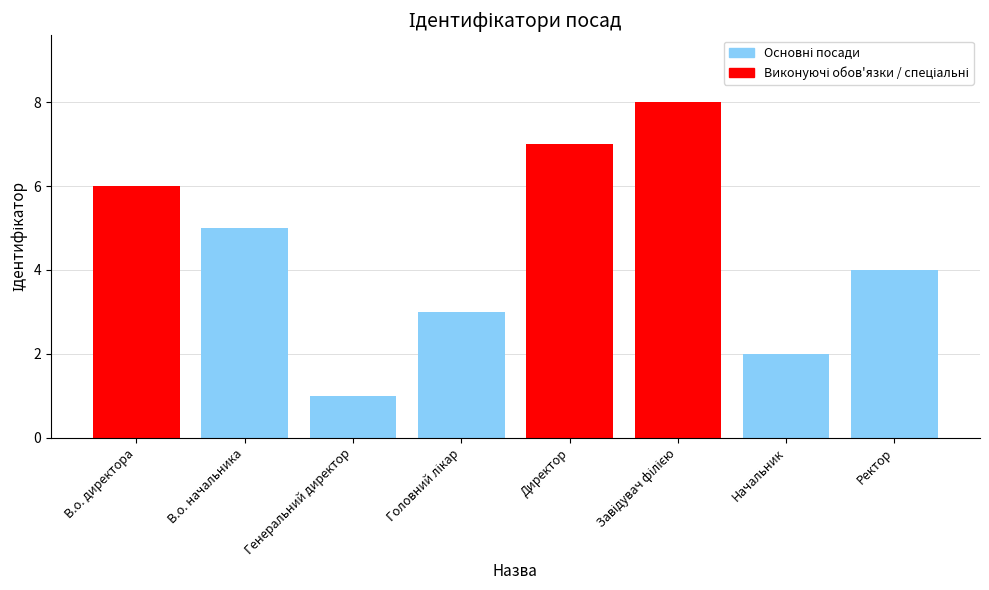

Count the number of data series in this chart.

1